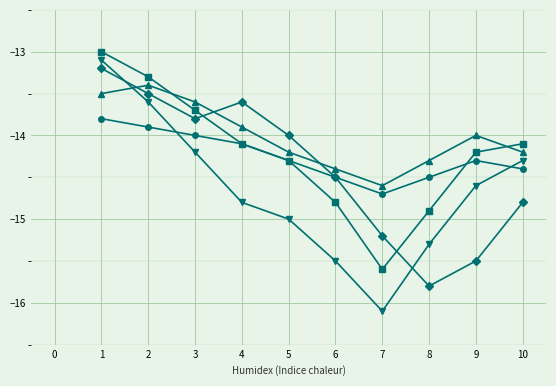

At which category is the sum across all series the highest?

1